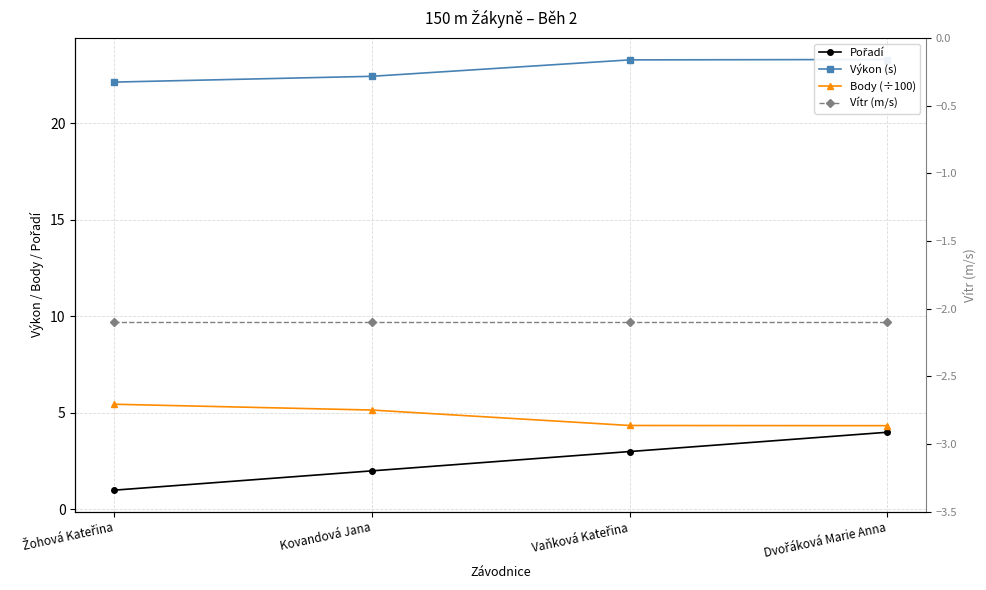

At which label is Pořadí closest to 2?

Kovandová Jana